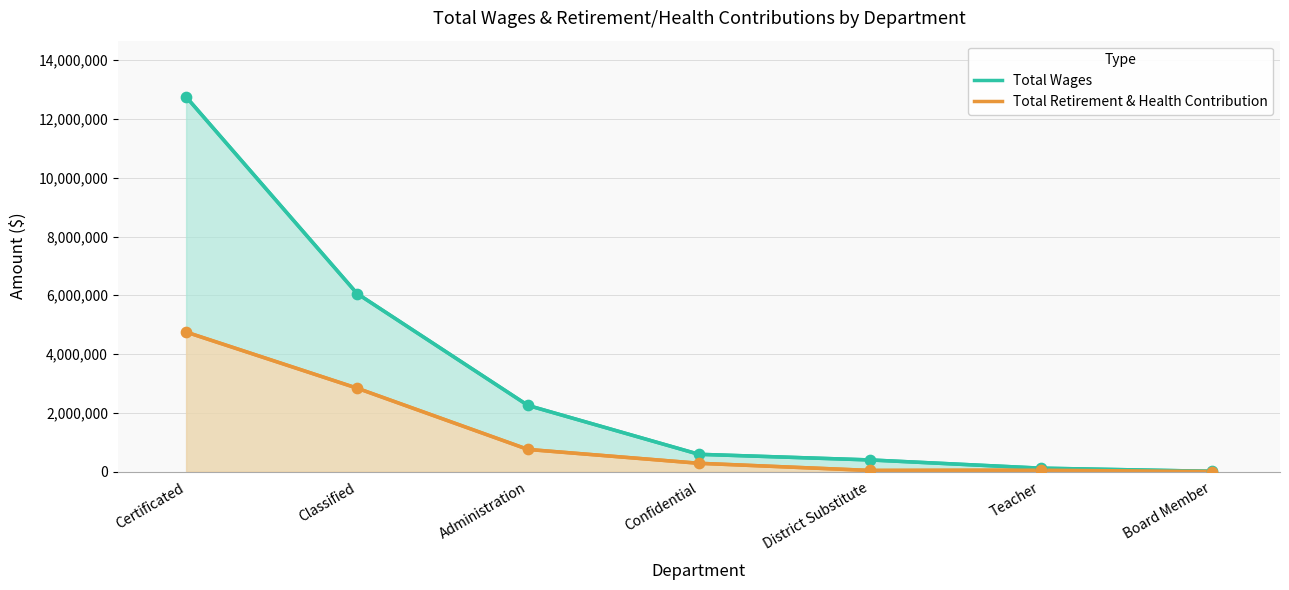

What is the total value across all series at Certificated?

17502734